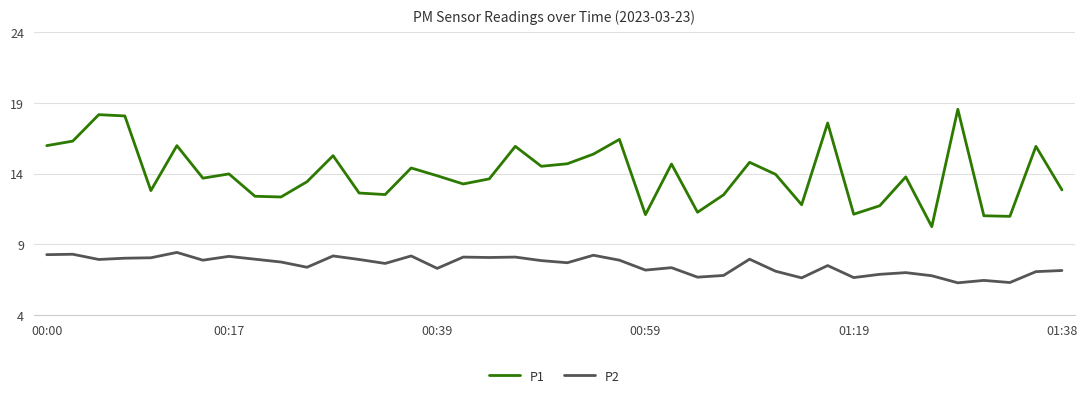

True or false: P1 and P2 intersect in this chart.

False